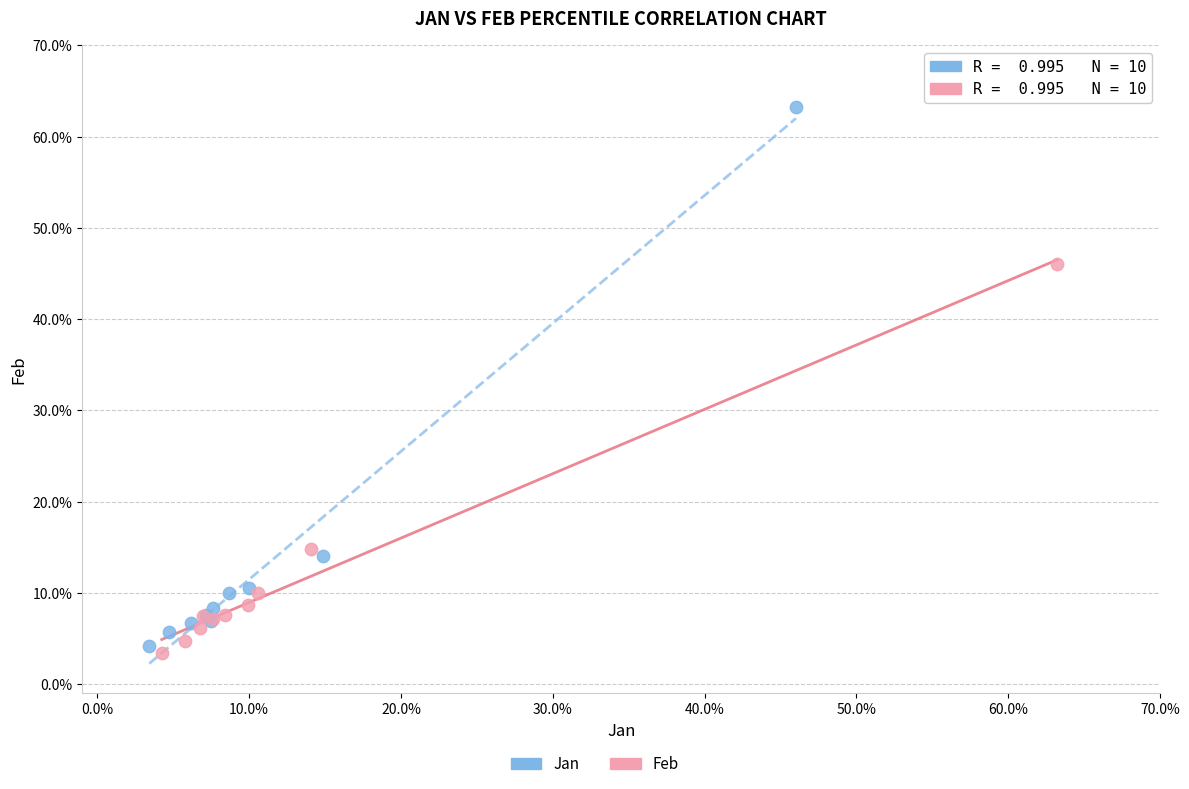

Which series reaches the maximum Y coordinate?

Jan